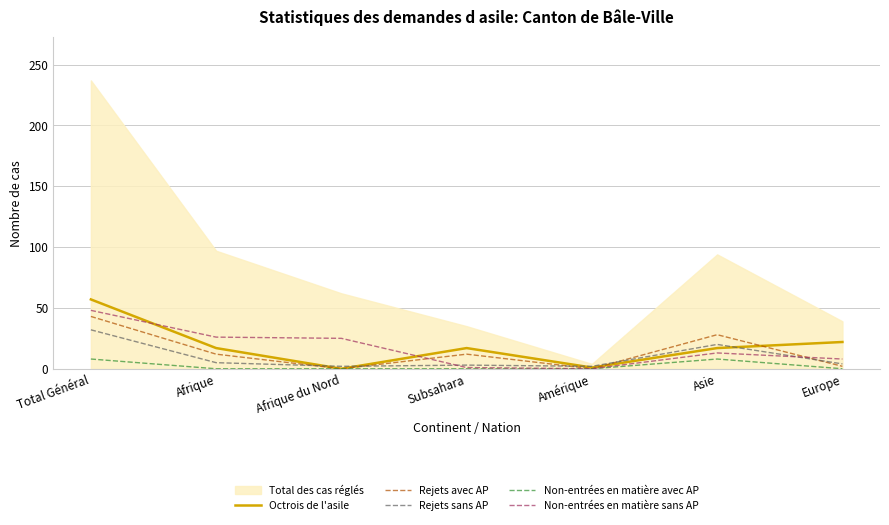

Which series has the widest spread of values?

Total des cas réglés